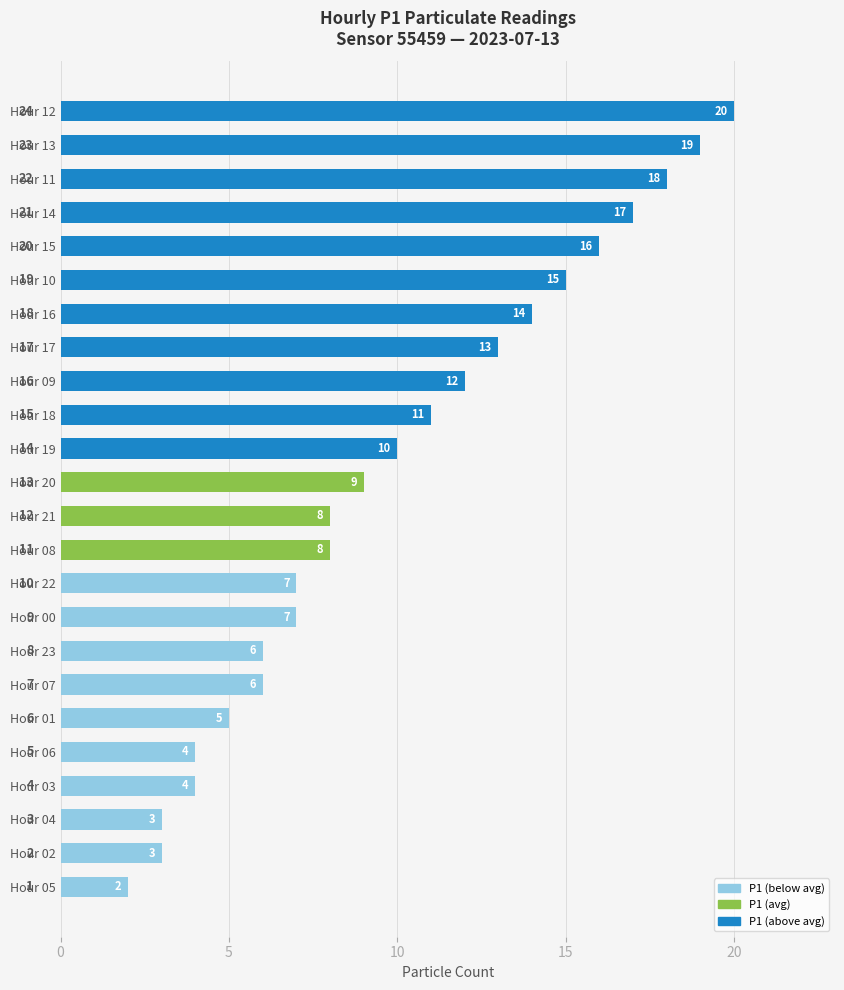

What is the sum of all values?

237